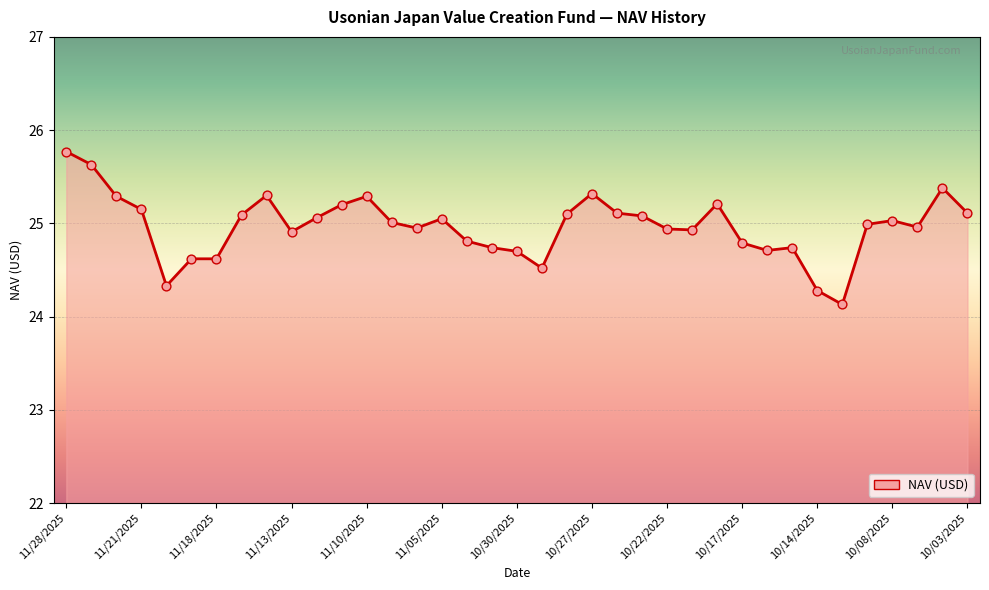

What is the smallest value displayed?

24.1